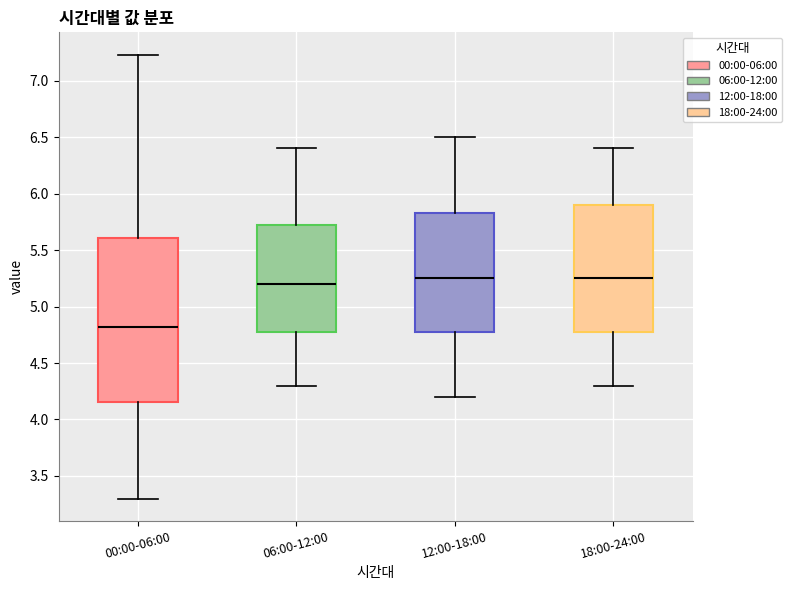

Reading left to right, transcribe this box plot: for each box, give where its median line is, the range the box spans, and where its two whiskers end, as read against the y-axis. The values are not printed on the chart, so give them approximately, as read against the axis.

00:00-06:00: median 4.80, box 4.15 to 5.60, whiskers 3.30 to 7.25
06:00-12:00: median 5.20, box 4.80 to 5.75, whiskers 4.30 to 6.40
12:00-18:00: median 5.25, box 4.80 to 5.85, whiskers 4.20 to 6.50
18:00-24:00: median 5.25, box 4.80 to 5.90, whiskers 4.30 to 6.40